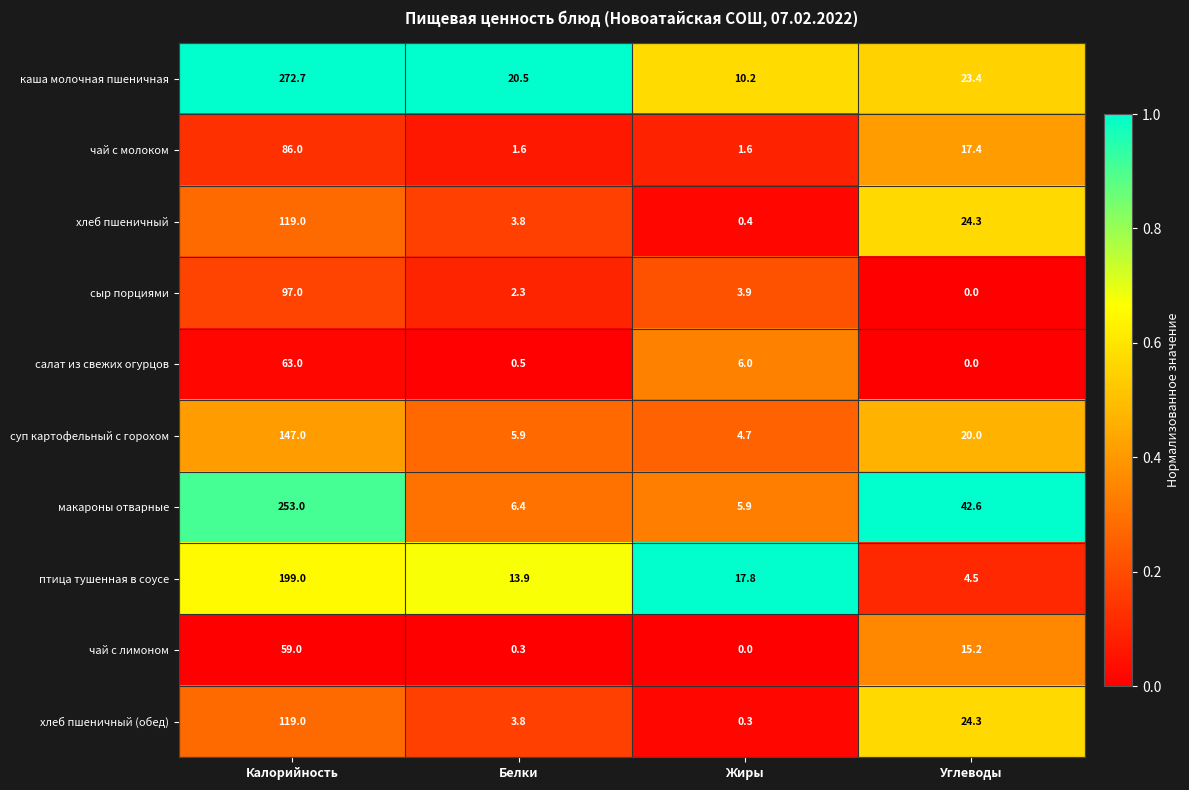

The чай с лимоном series shows 0.0 at Жиры. True or false?

True